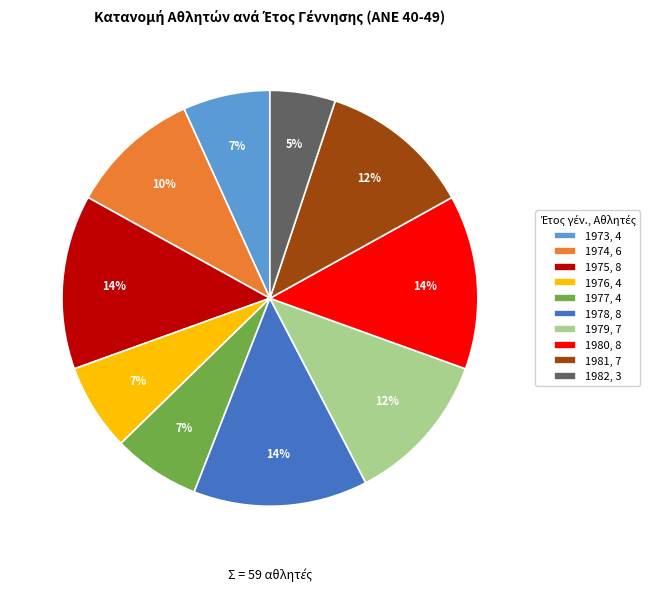

Is there a majority slice in this chart?

No